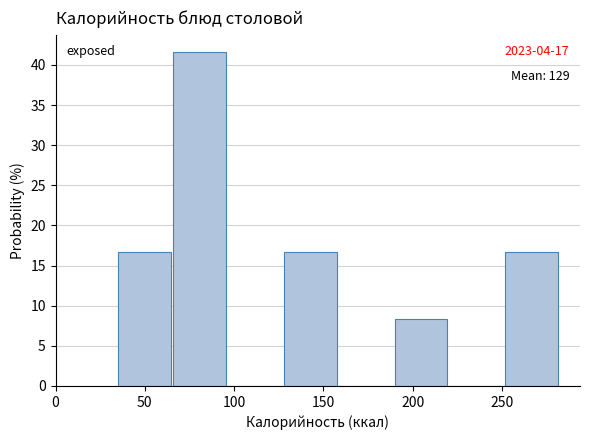

Which range on the x-axis has the tallest bar?

66 to 97